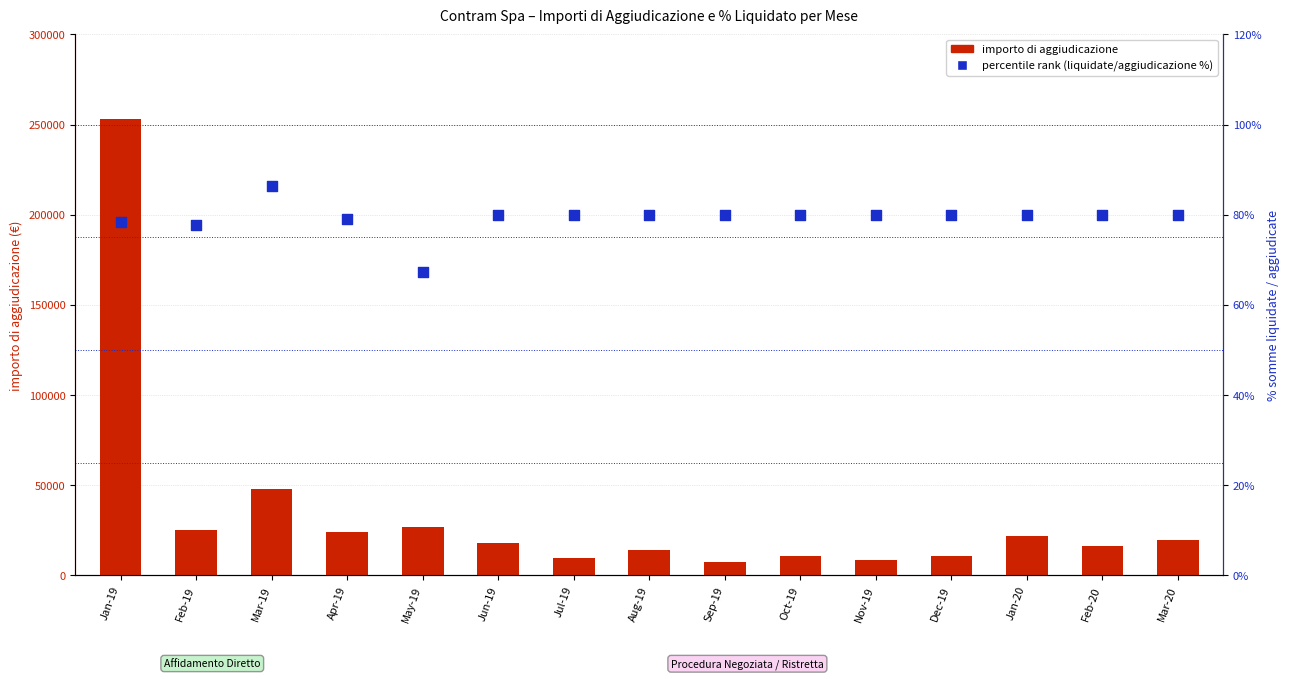

Which series has the widest spread of Y values?

importo di aggiudicazione